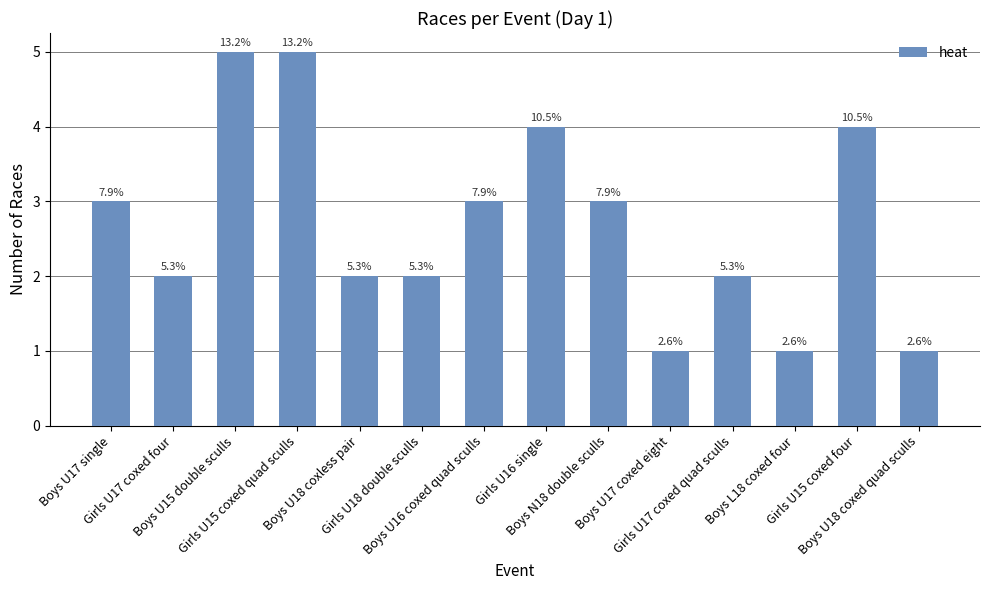

Are the bars horizontal?

No